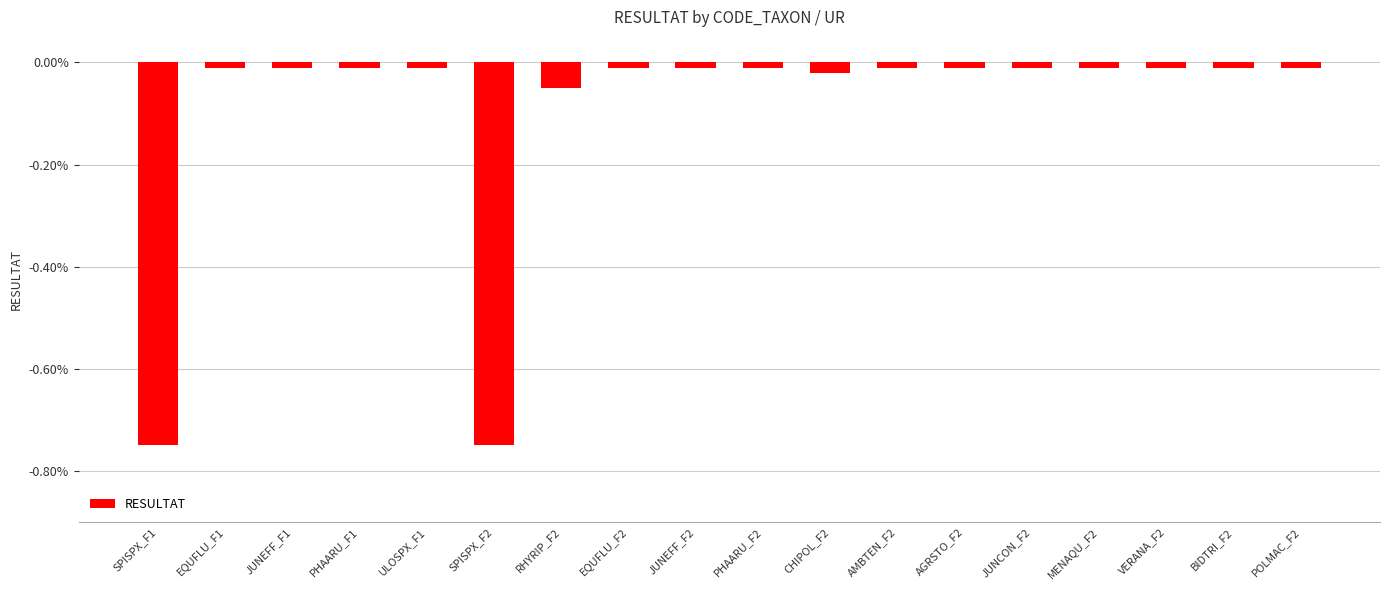

What is the difference between the second highest and second lowest values?

0.7